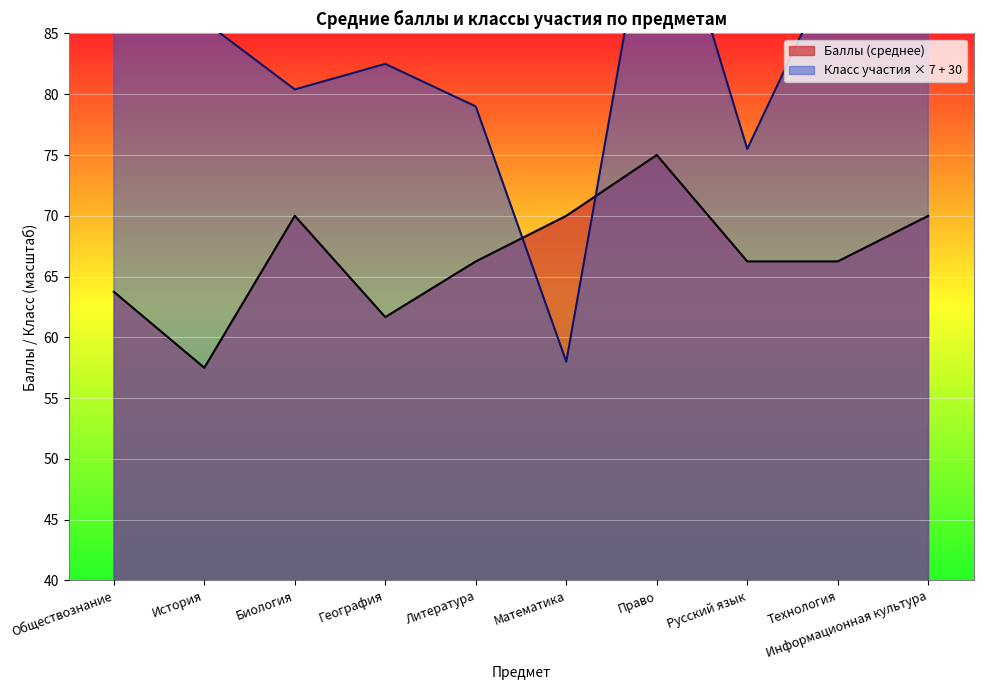

What is the maximum value for Баллы (среднее)?

75.0